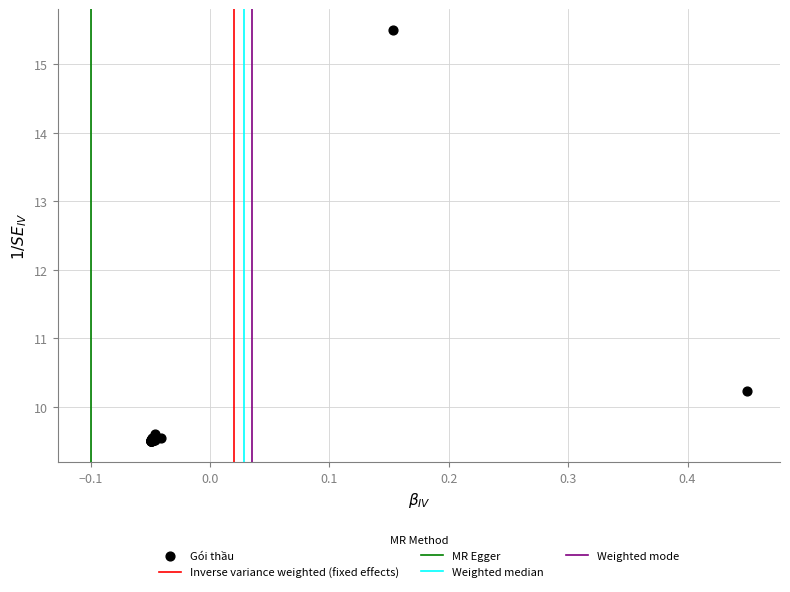

What Y value in the scatter plot is closest to 12?

10.2